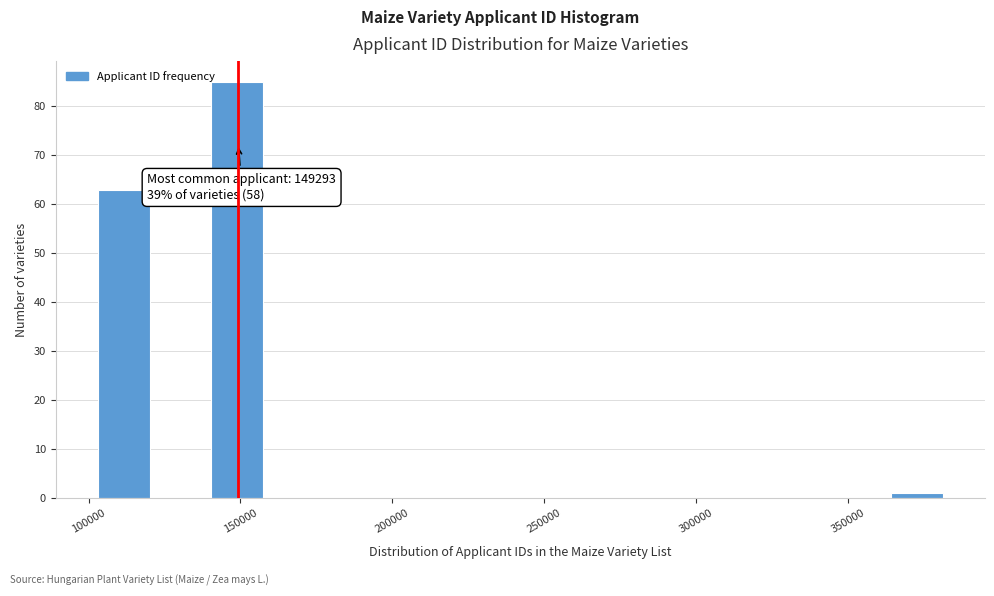

Around what value on the x-axis is the tallest bar? Give the approximate position of its centre, as read against the axis.

150000